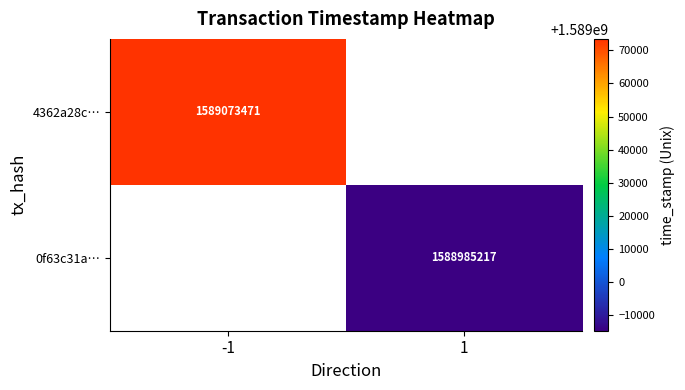

The 0f63c31a… series shows 1588985217 at 1. True or false?

True